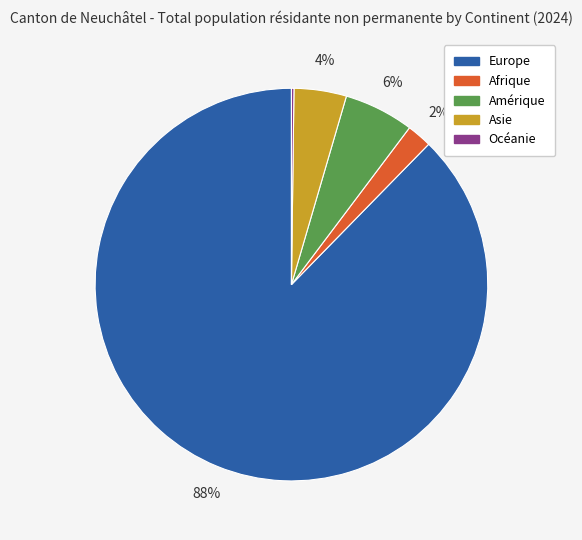

To the nearest percent, what is the combined percentage of Afrique and Europe?

90%